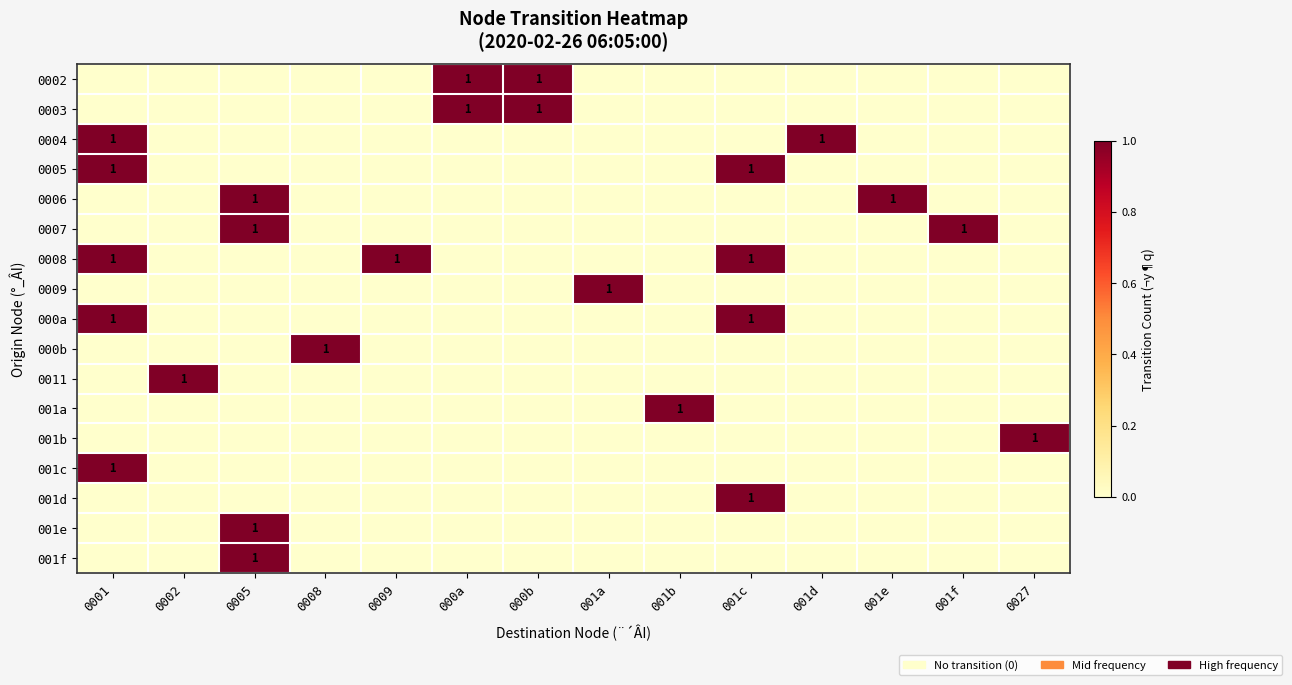

Read the 0007 value at 001f.

1